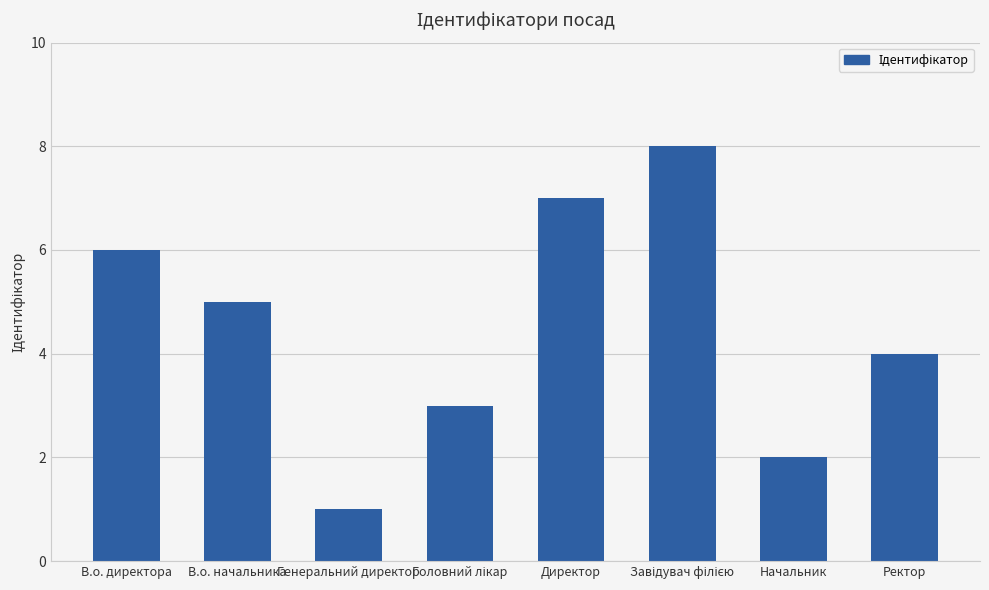

At which label does the data first exceed 5?

В.о. директора